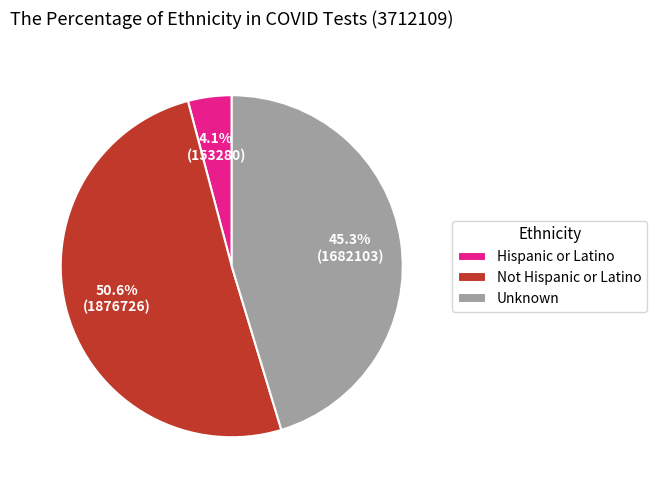

True or false: Unknown accounts for 54% of the total.

False